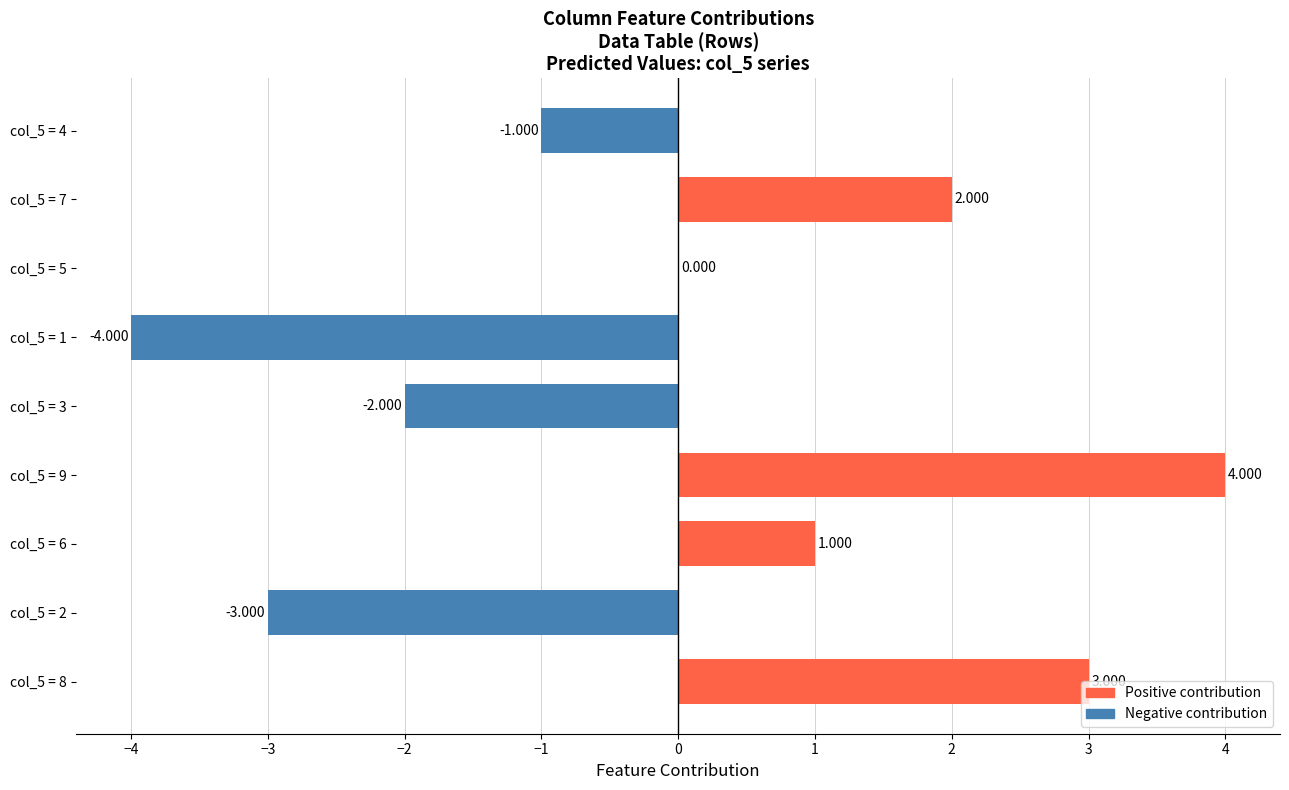

How many series are shown in this chart?

1